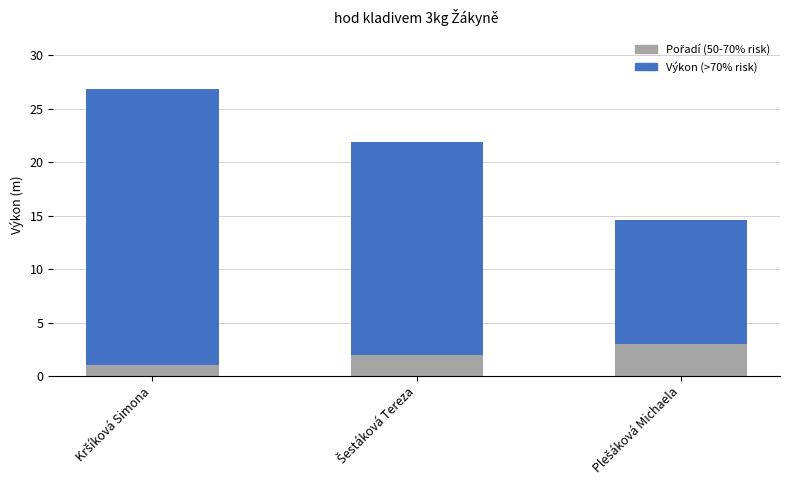

What is the average value of the Pořadí (50-70% risk) series?

2.0